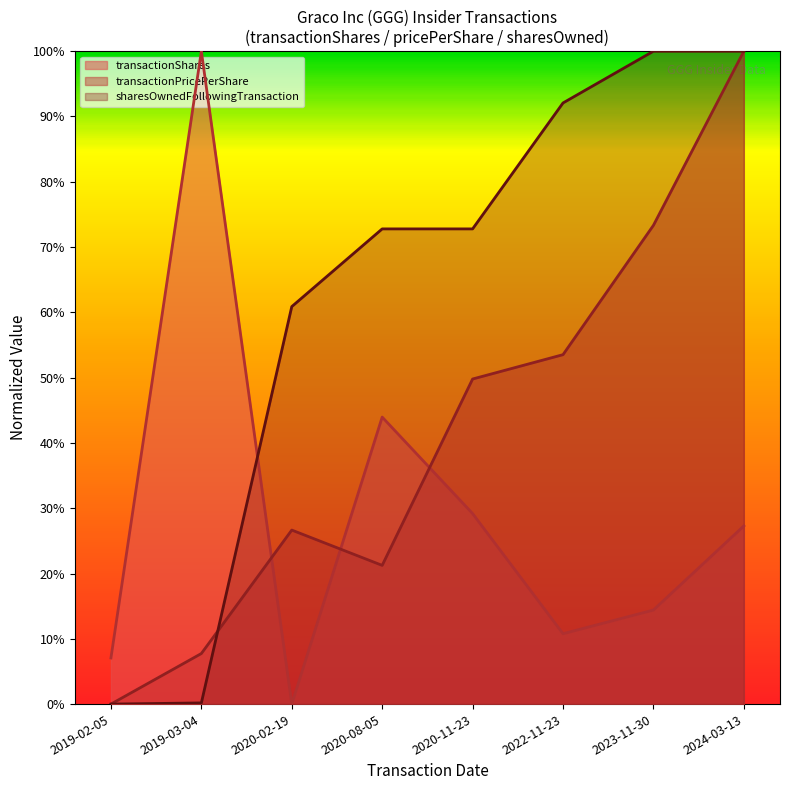

What is the label of the 4th point from the left?

2020-08-05